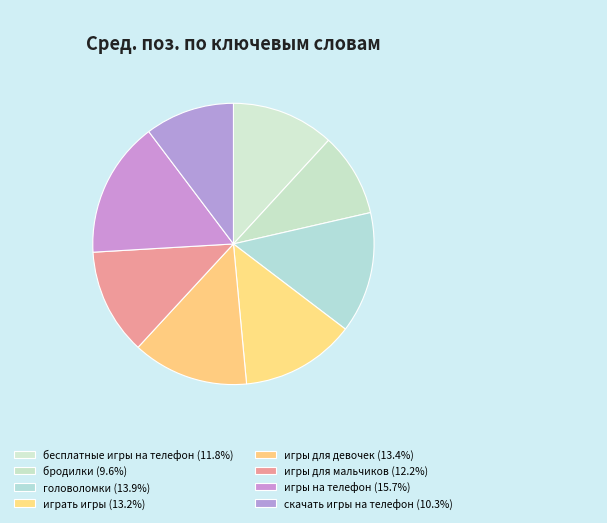

How many slices are in this pie chart?

8